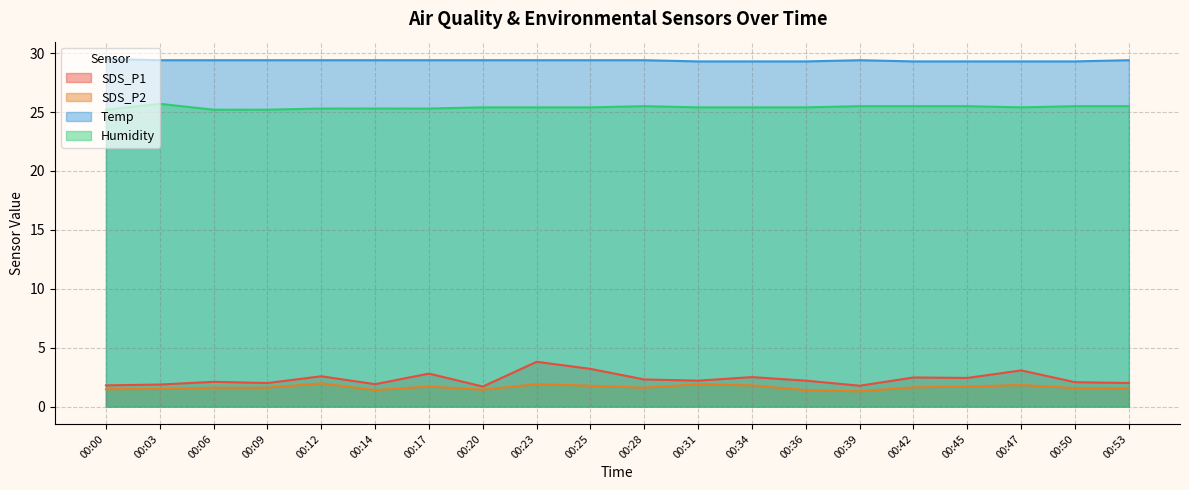

Between 00:17 and 00:28, which is larger?

00:17